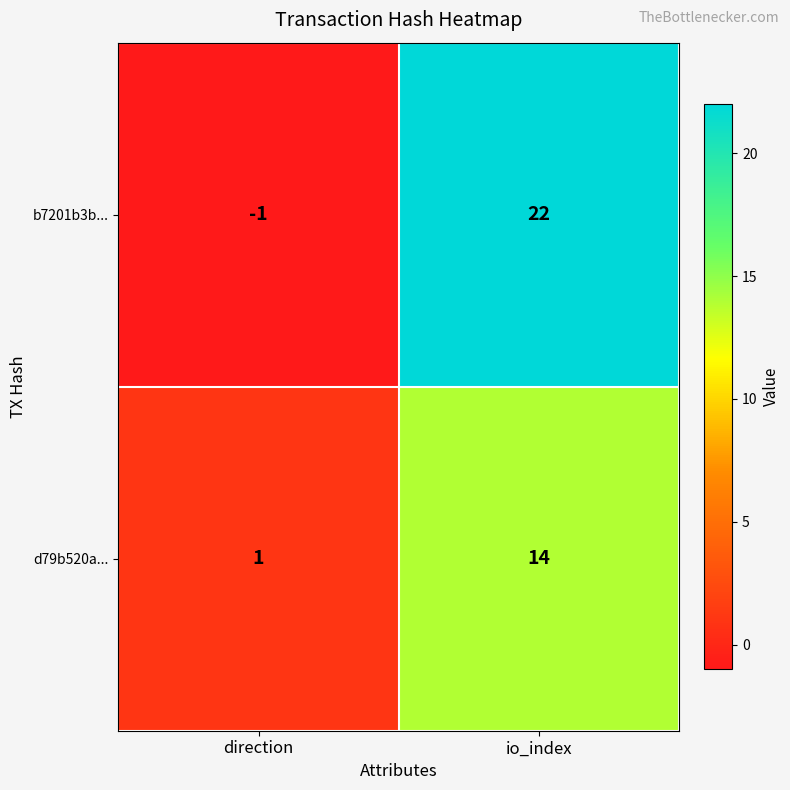

At which category is the sum across all series the highest?

io_index